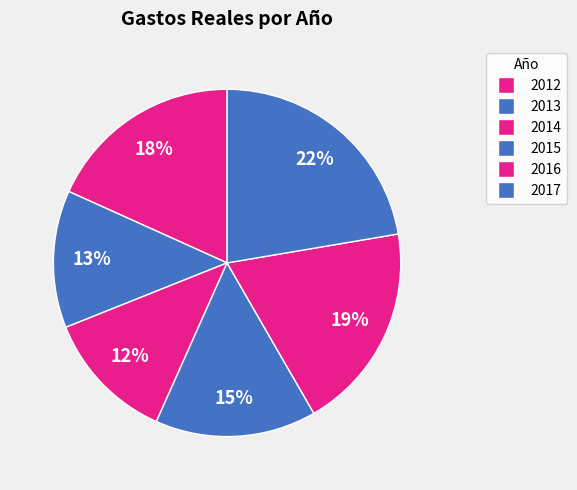

To the nearest percent, what is the difference between the largest and smallest slice percentages?

10%